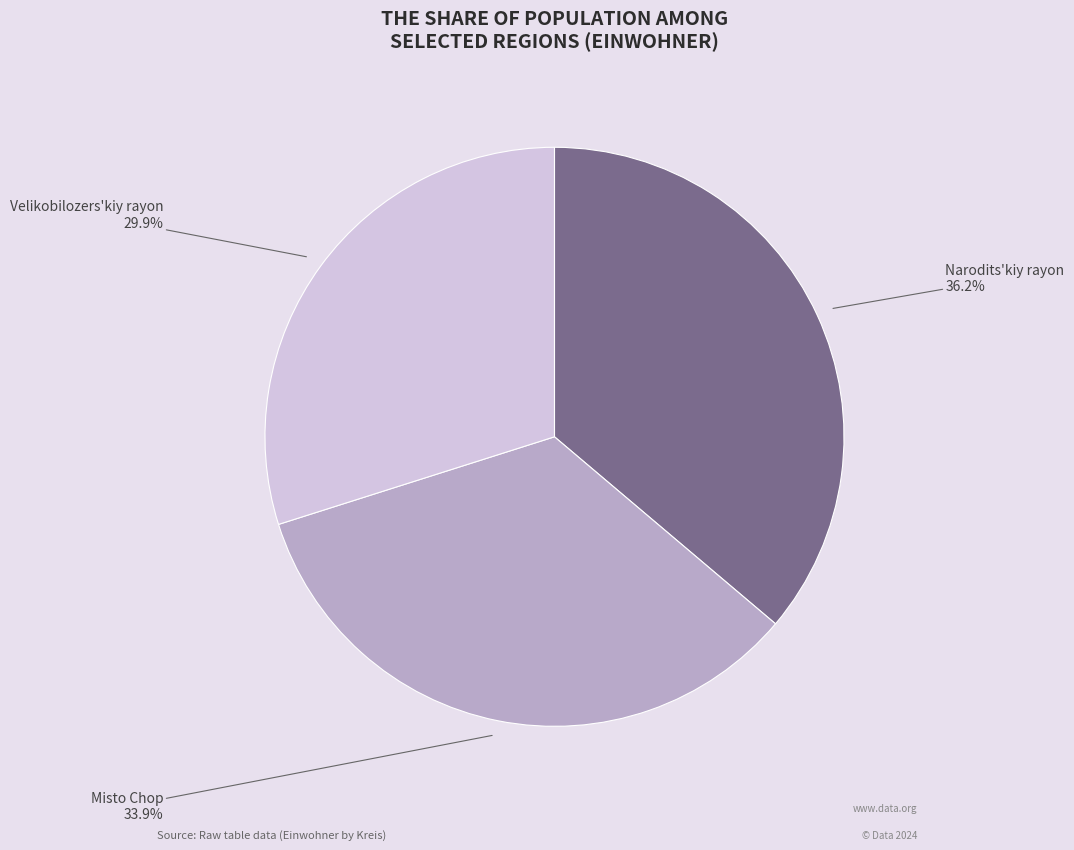

Is there any slice that represents more than half of the pie?

No